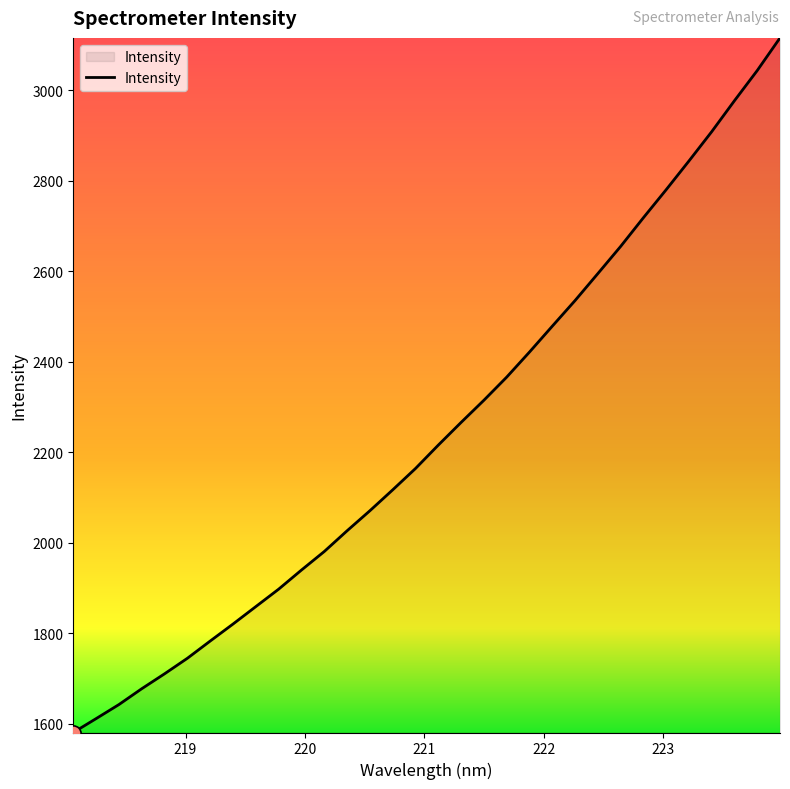

What is the difference between the maximum and minimum values?

1534.0